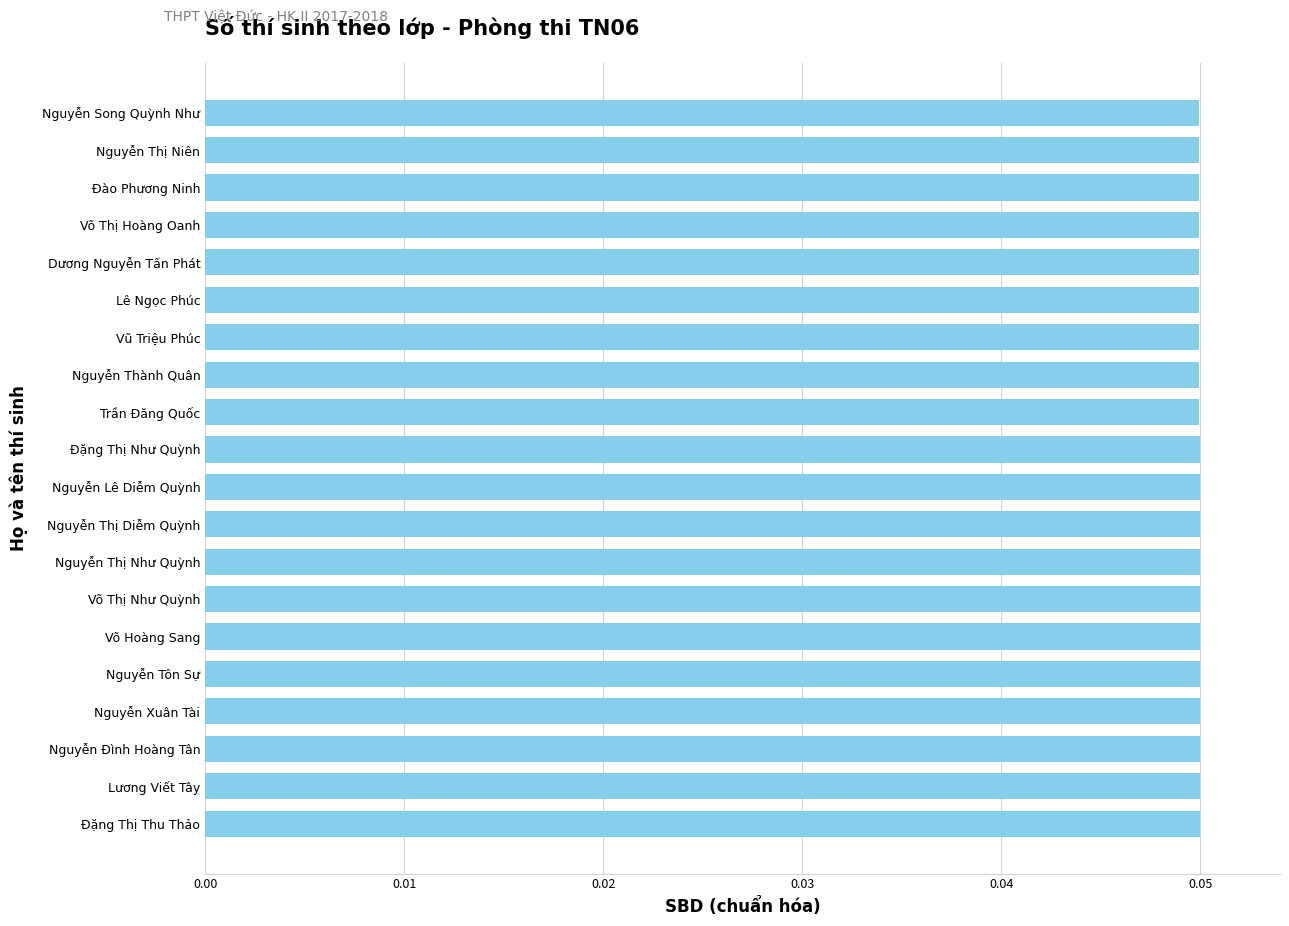

The chart shows a value of 0.1 at Võ Hoàng Sang. True or false?

False